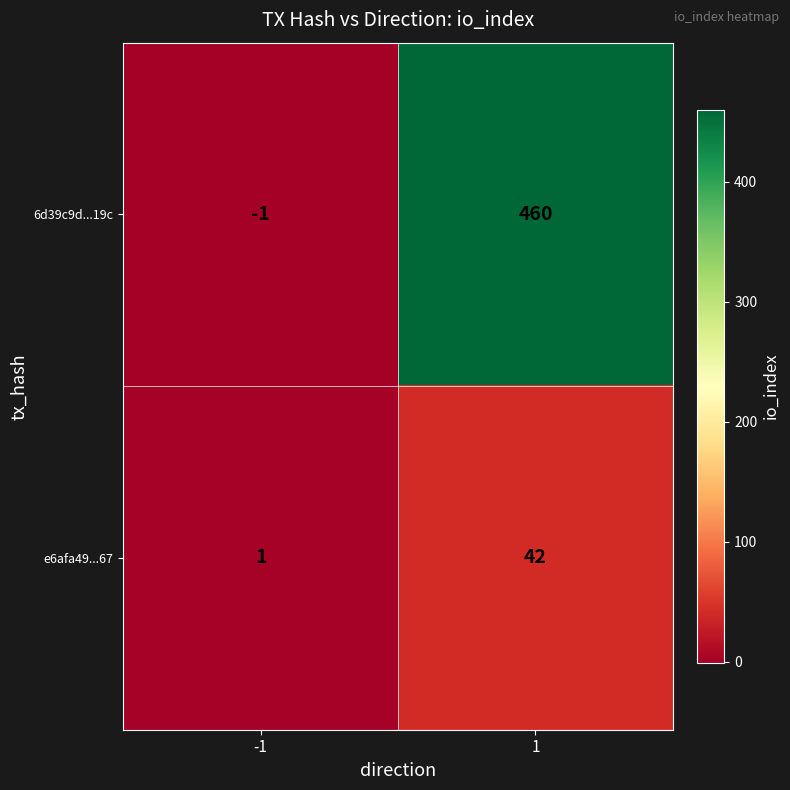

Rank the series by their maximum value, from highest to lowest.

6d39c9d...19c, e6afa49...67